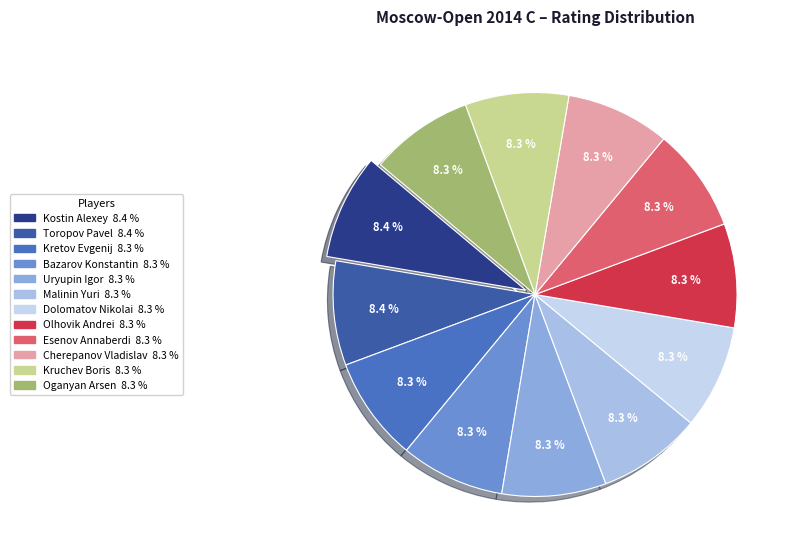

How many slices are in this pie chart?

12